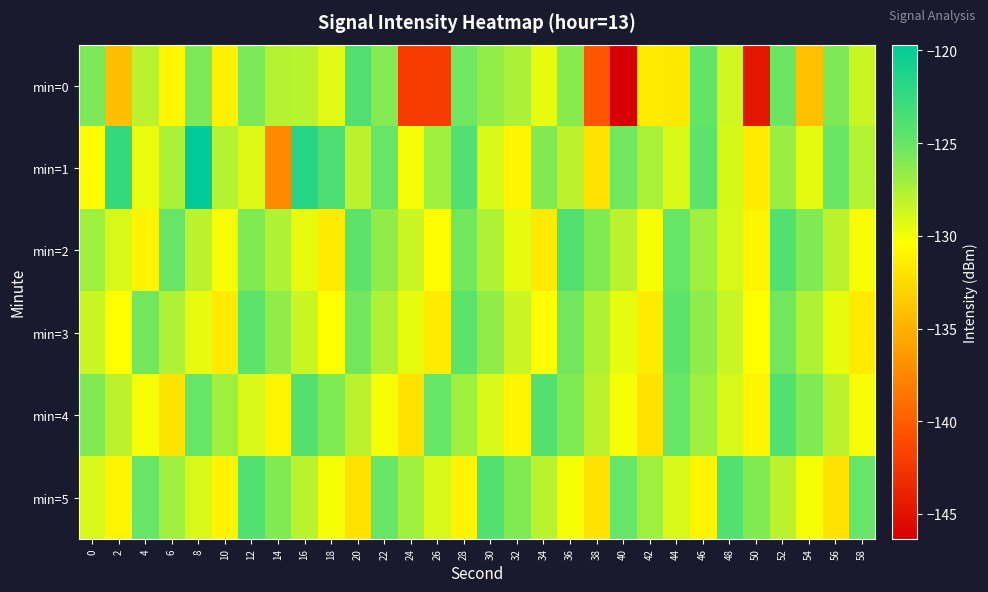

Which series has the widest spread of values?

min=0